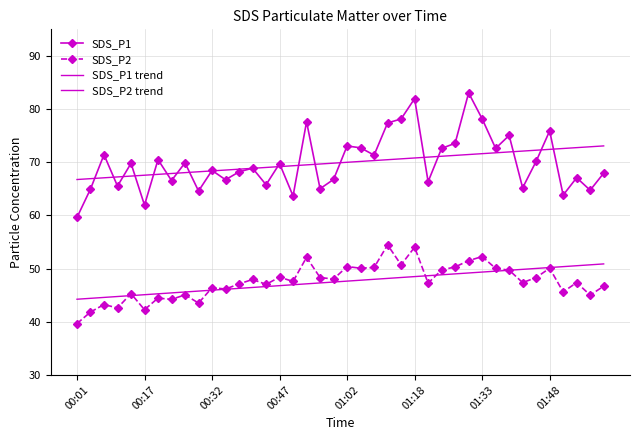

True or false: SDS_P2 trend has more than 0 interior local peaks.

False